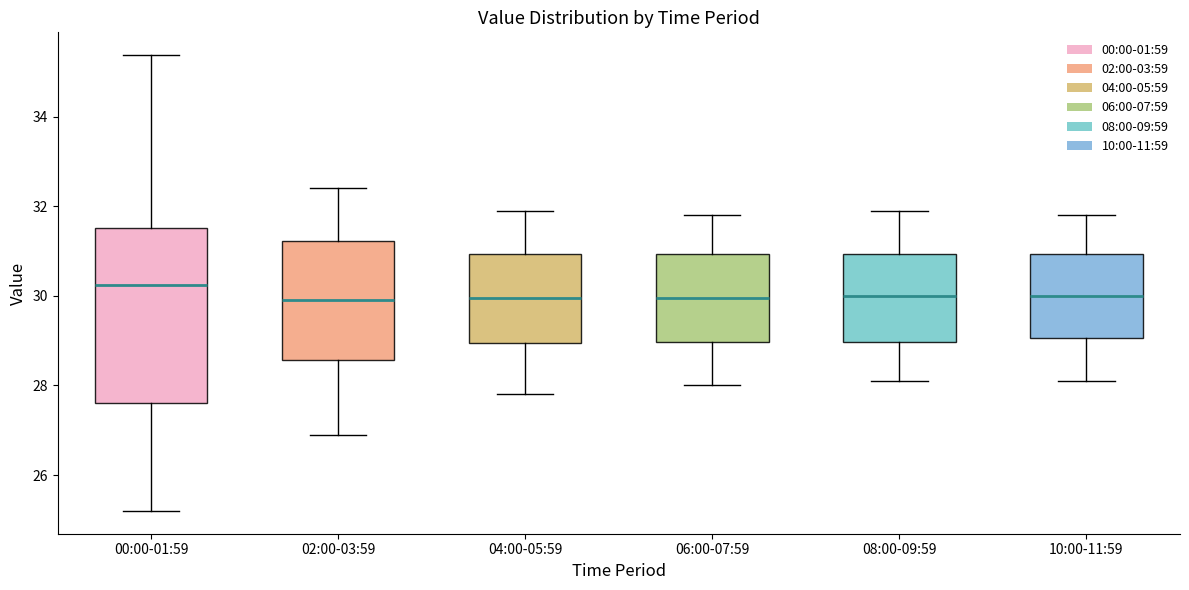

Where does the lower whisker of the box for 08:00-09:59 end on the y-axis? The values are not printed on the chart, so give them approximately, as read against the axis.

28.2